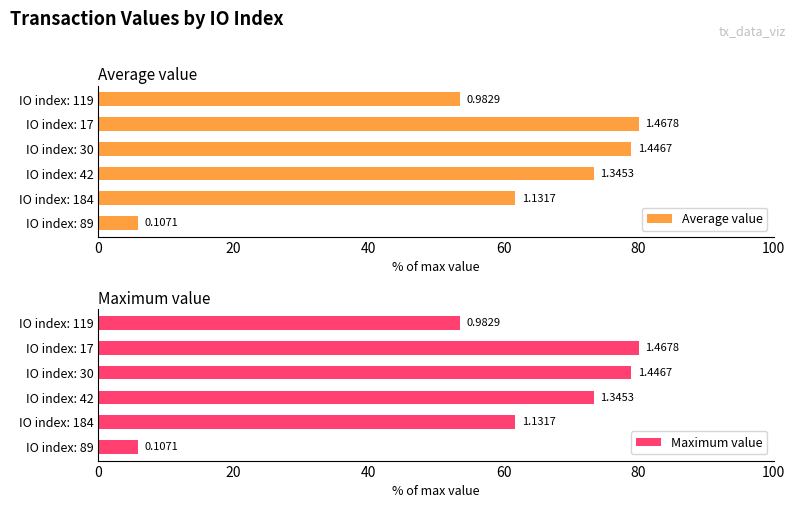

Is the value of Average value at IO index: 42 greater than the value of Maximum value at IO index: 17?

No